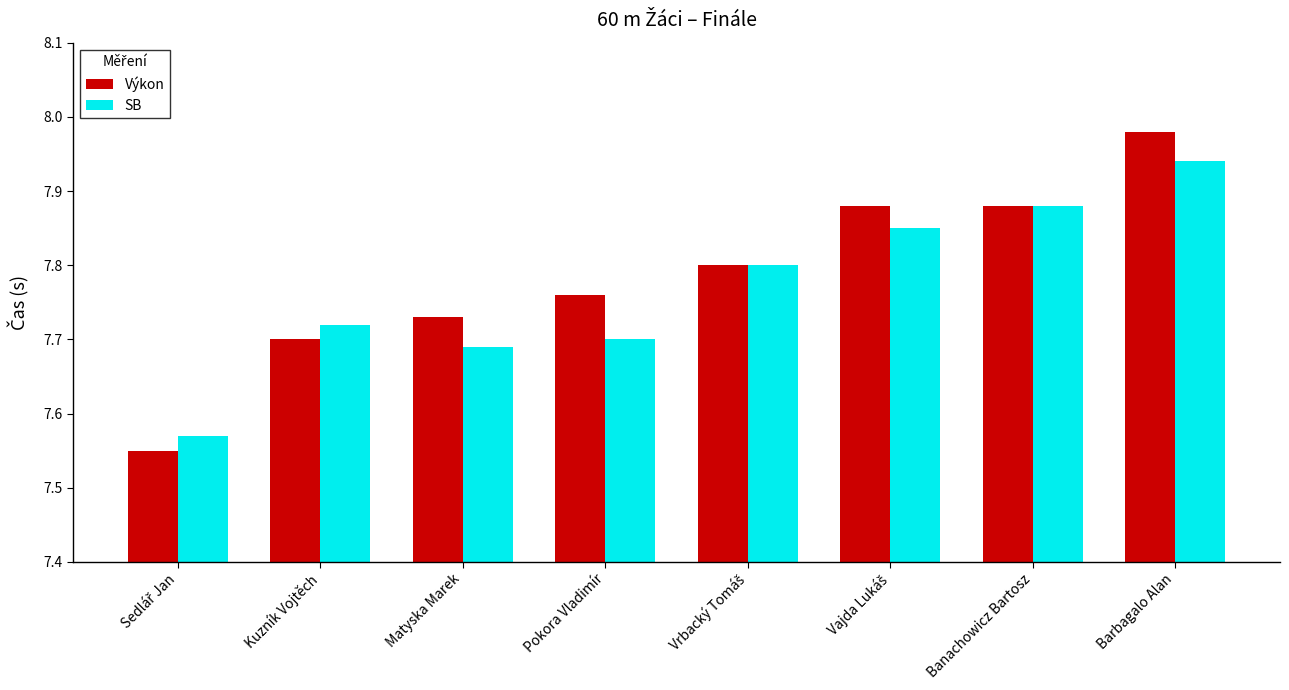

At which category is the sum across all series the highest?

Barbagalo Alan